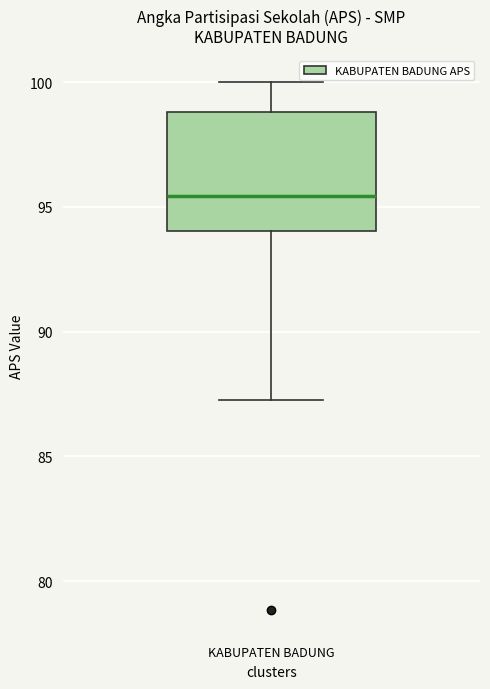

Where does the lower whisker of the box for KABUPATEN BADUNG end on the y-axis? The values are not printed on the chart, so give them approximately, as read against the axis.

87.5